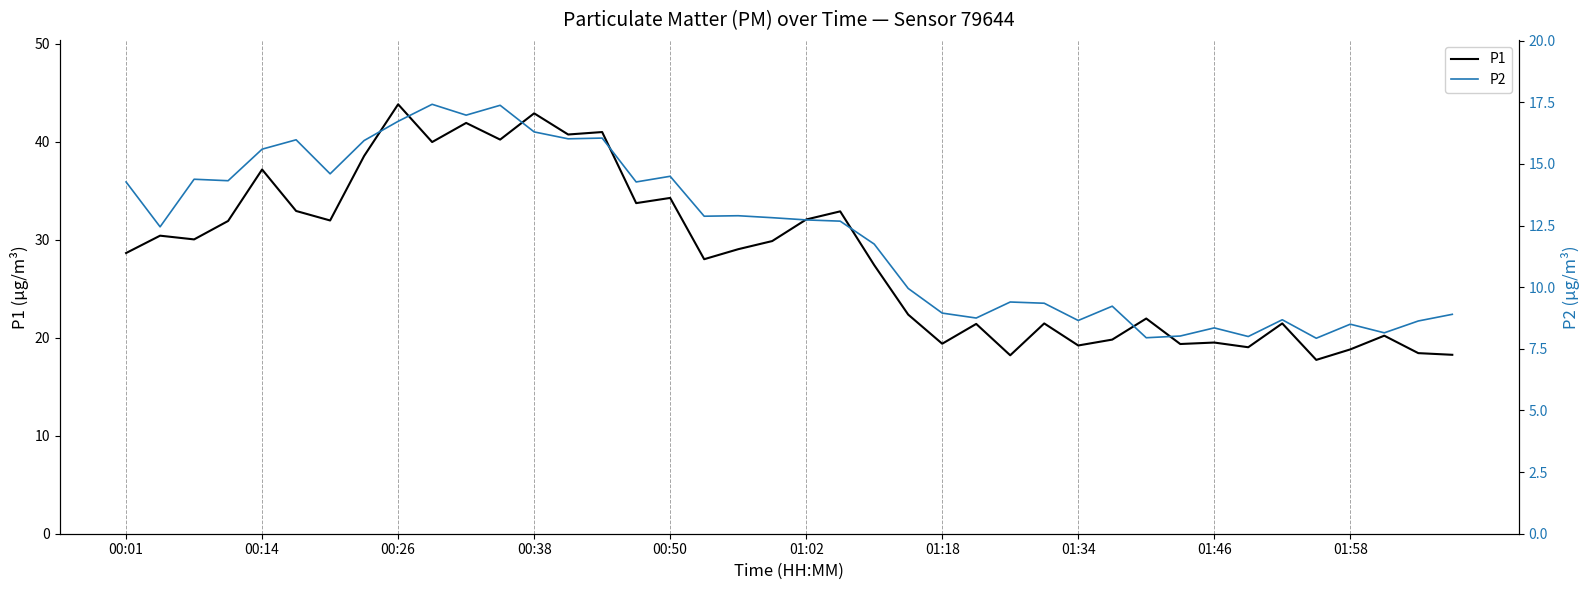

Is it true that P1 equals 34.2 at 00:50?

True